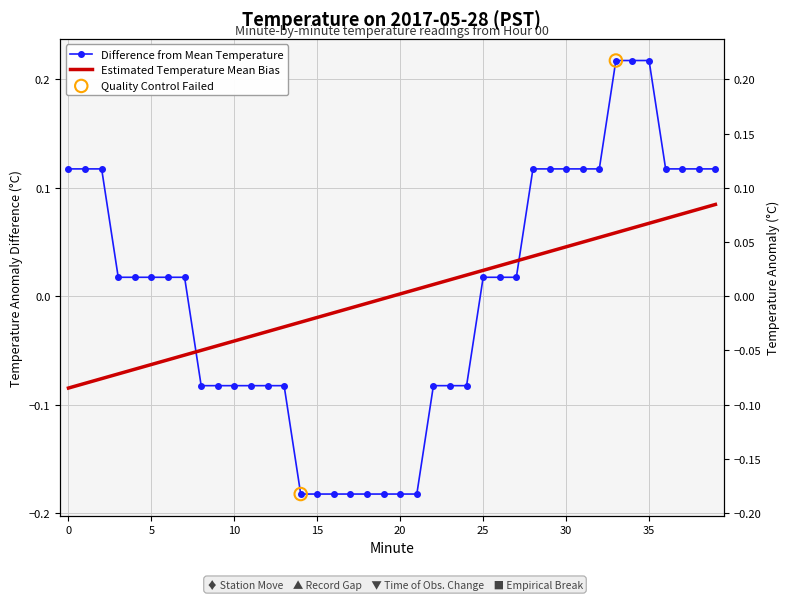

Which has a higher value, 18 or 2?

2